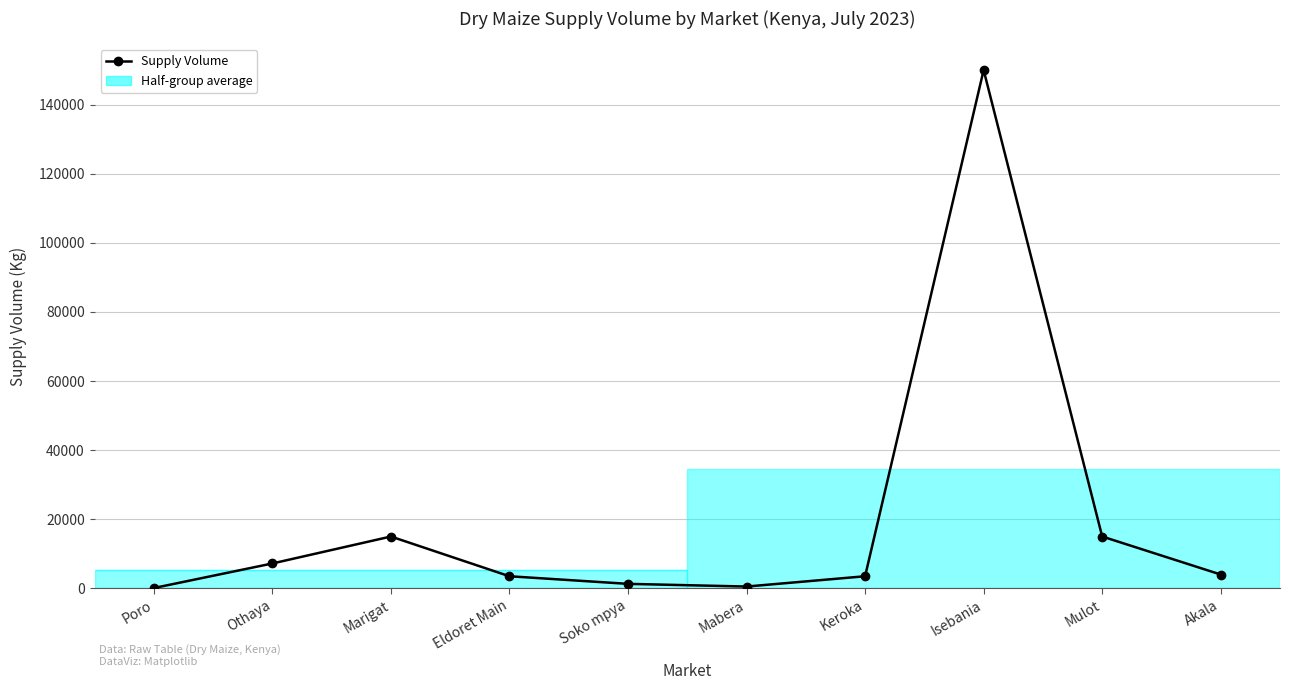

True or false: the data shows 3500 at Keroka.

True